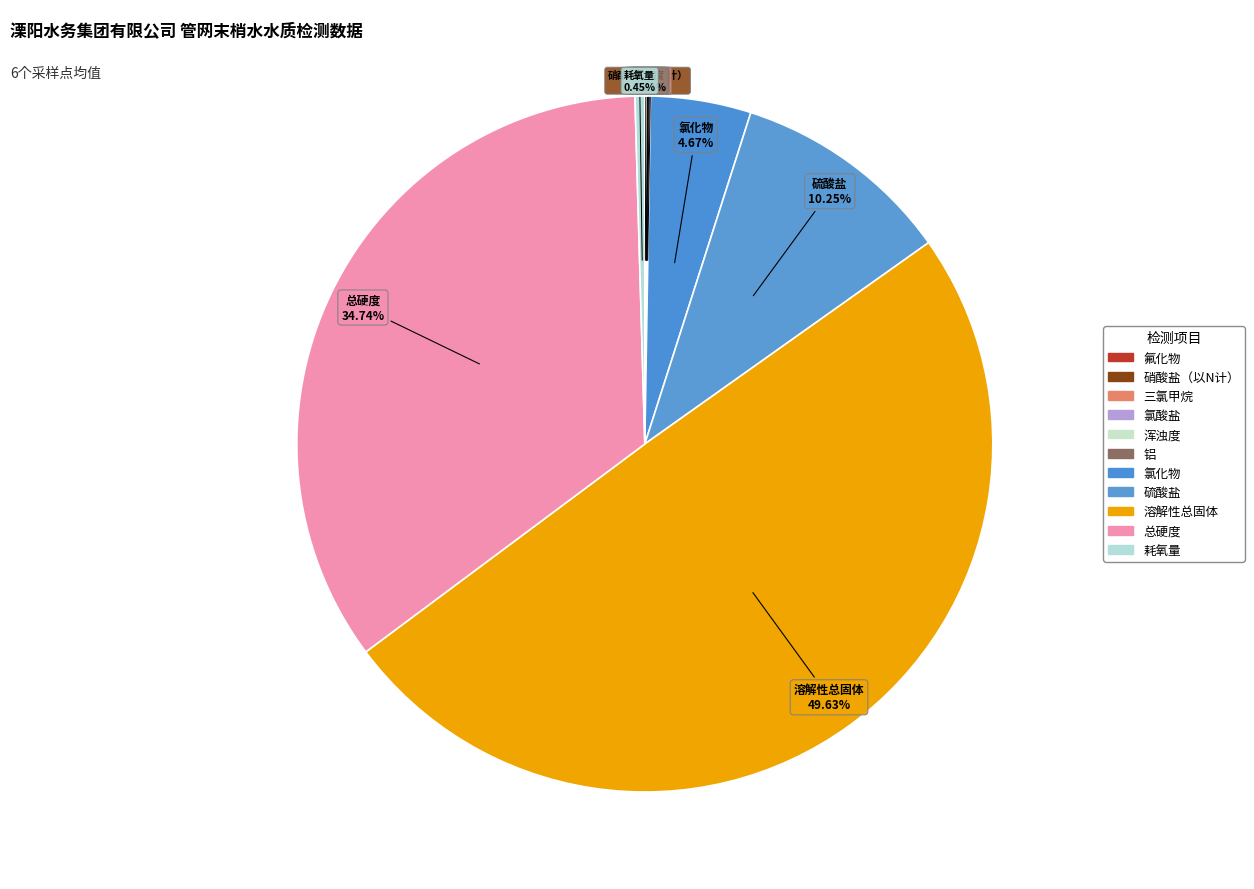

Is there a majority slice in this chart?

No